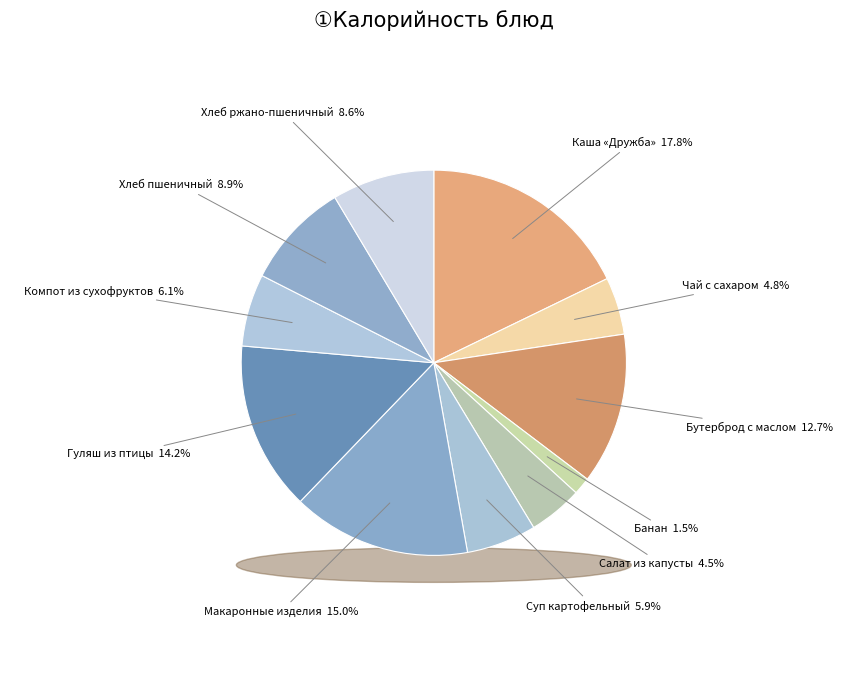

Does any single category account for the majority?

No